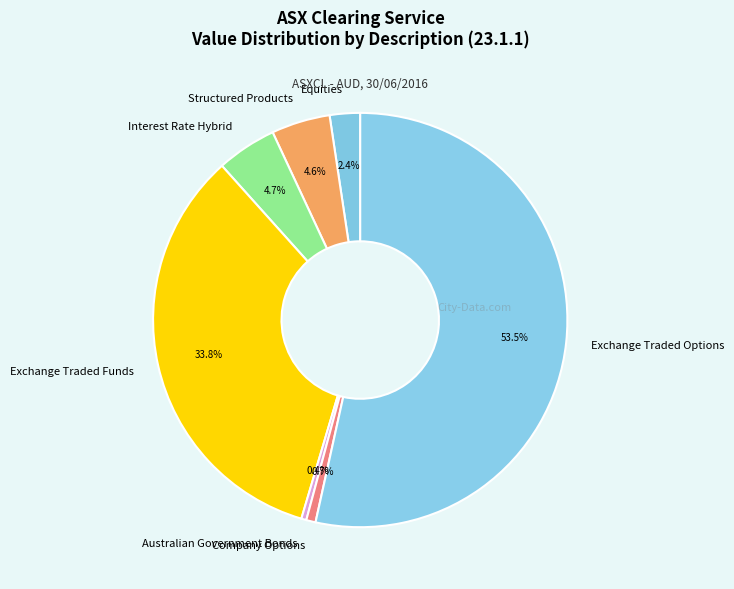

Which slice is the largest?

Exchange Traded Options